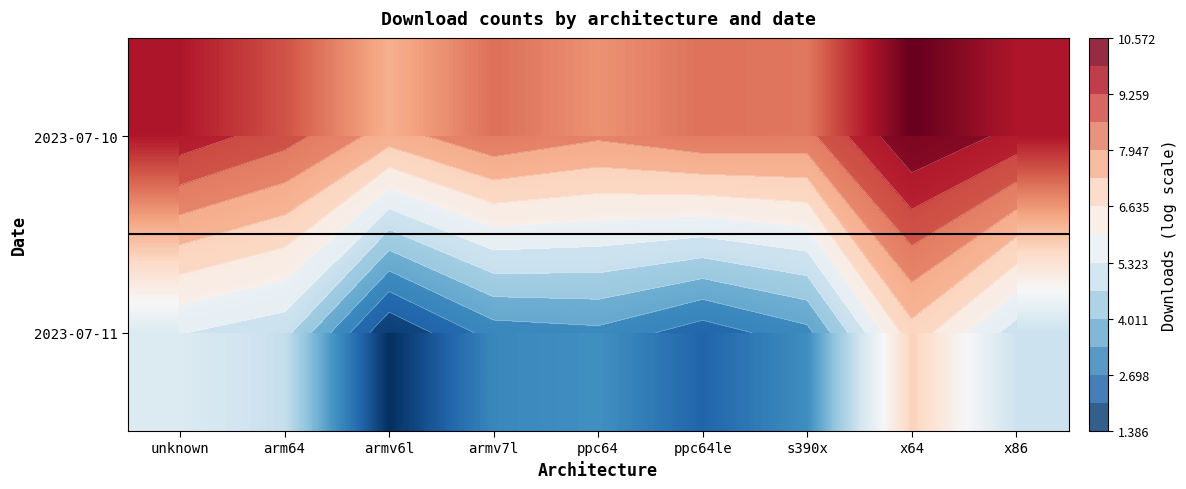

At how many categories does at least one series exceed 2?

9